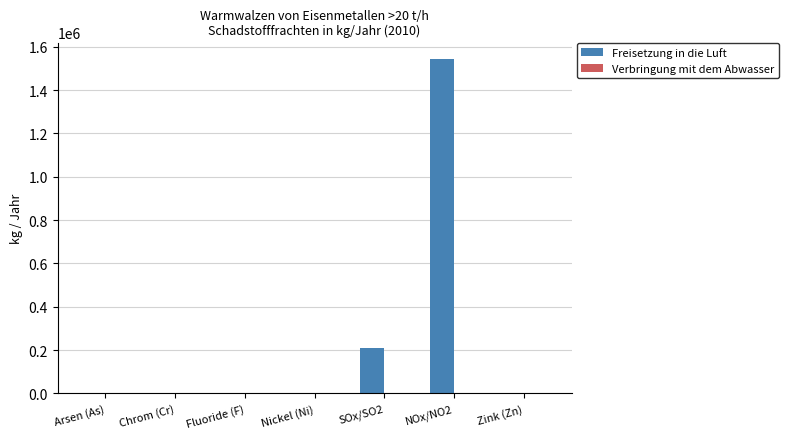

How many data points does each series have?

7